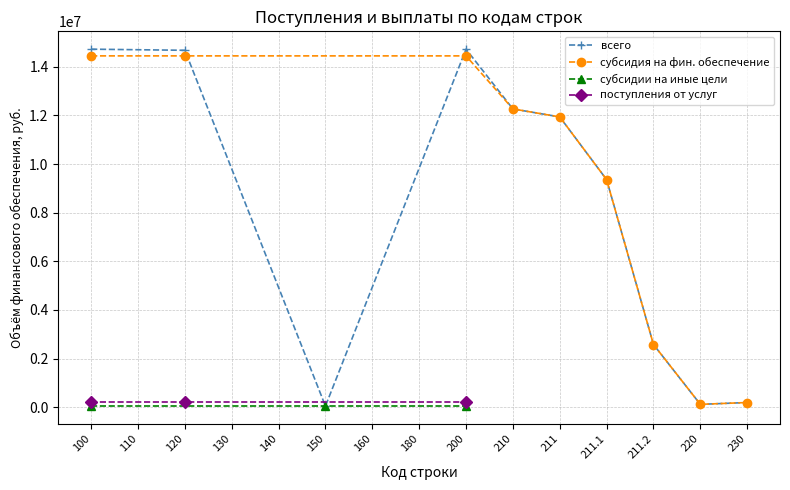

At which category does всего reach its first local valley?

150